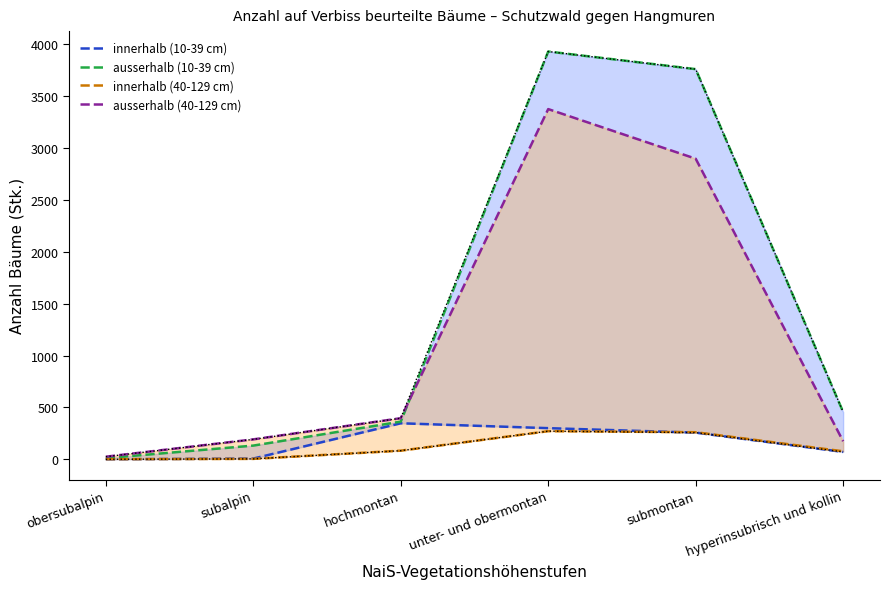

At how many categories does at least one series exceed 3838?

1